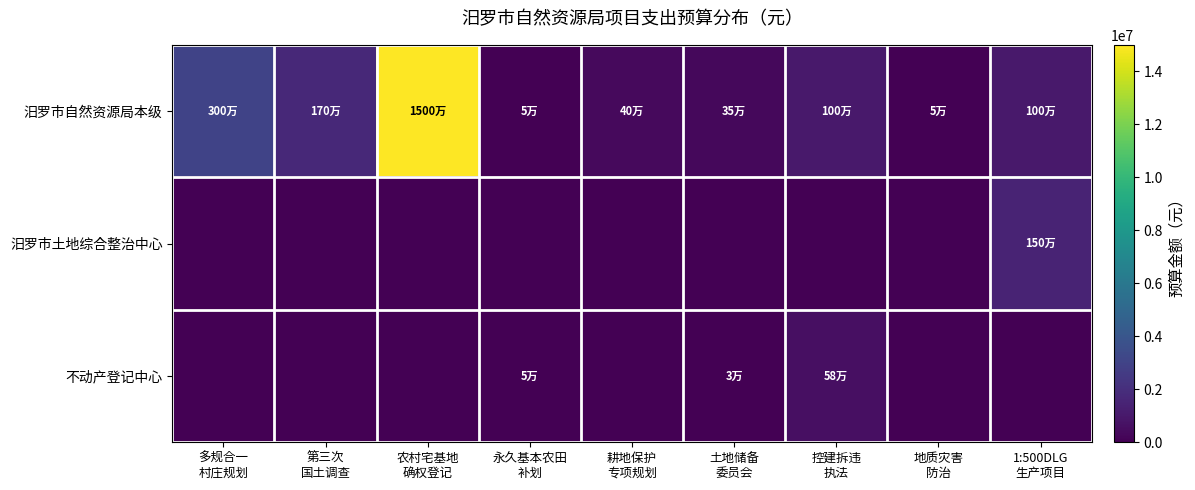

At 土地储备 委员会, list the series in order from largest to smallest.

汨罗市自然资源局本级, 不动产登记中心, 汨罗市土地综合整治中心